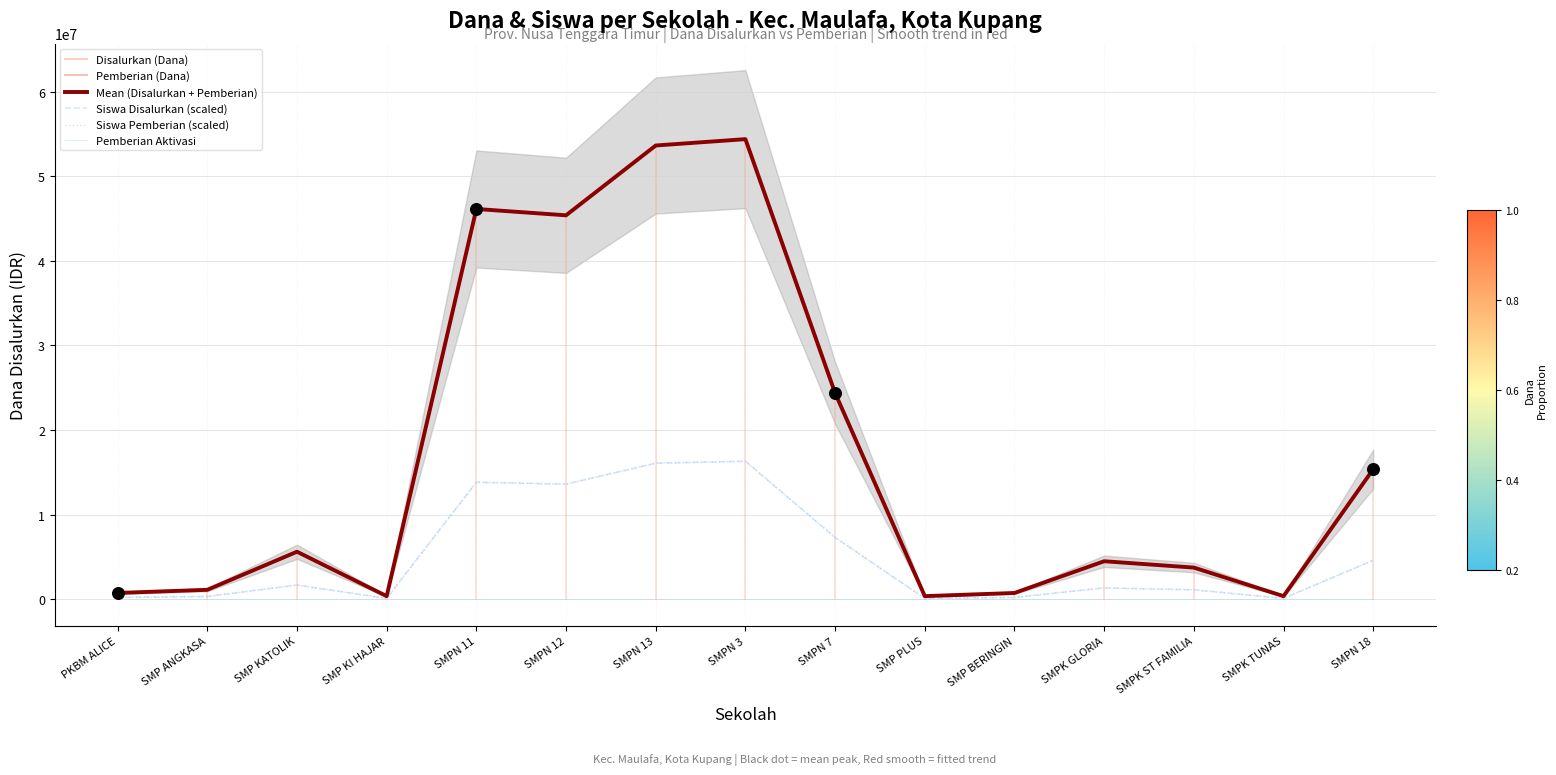

At which category is the sum across all series the highest?

SMPN 3